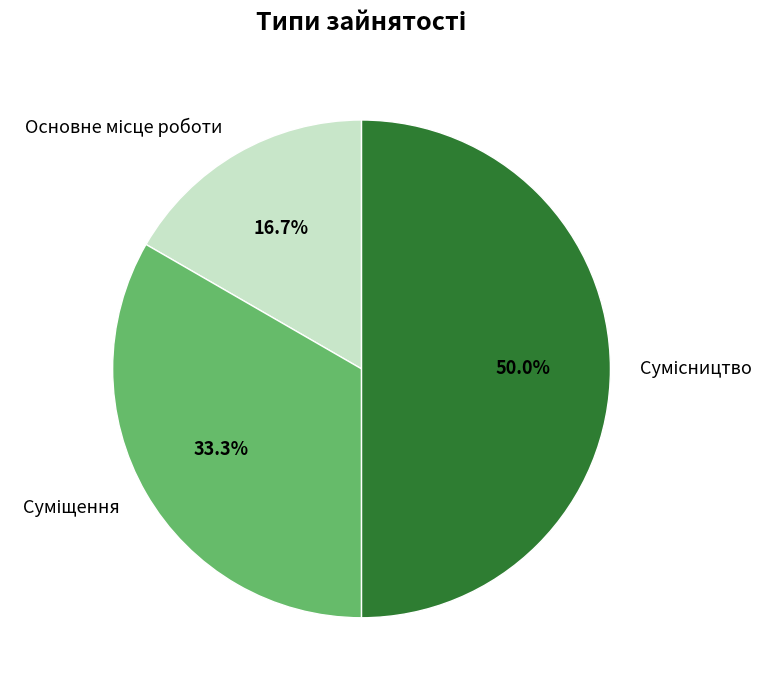

To the nearest percent, what percentage of the pie is Сумісництво?

50%